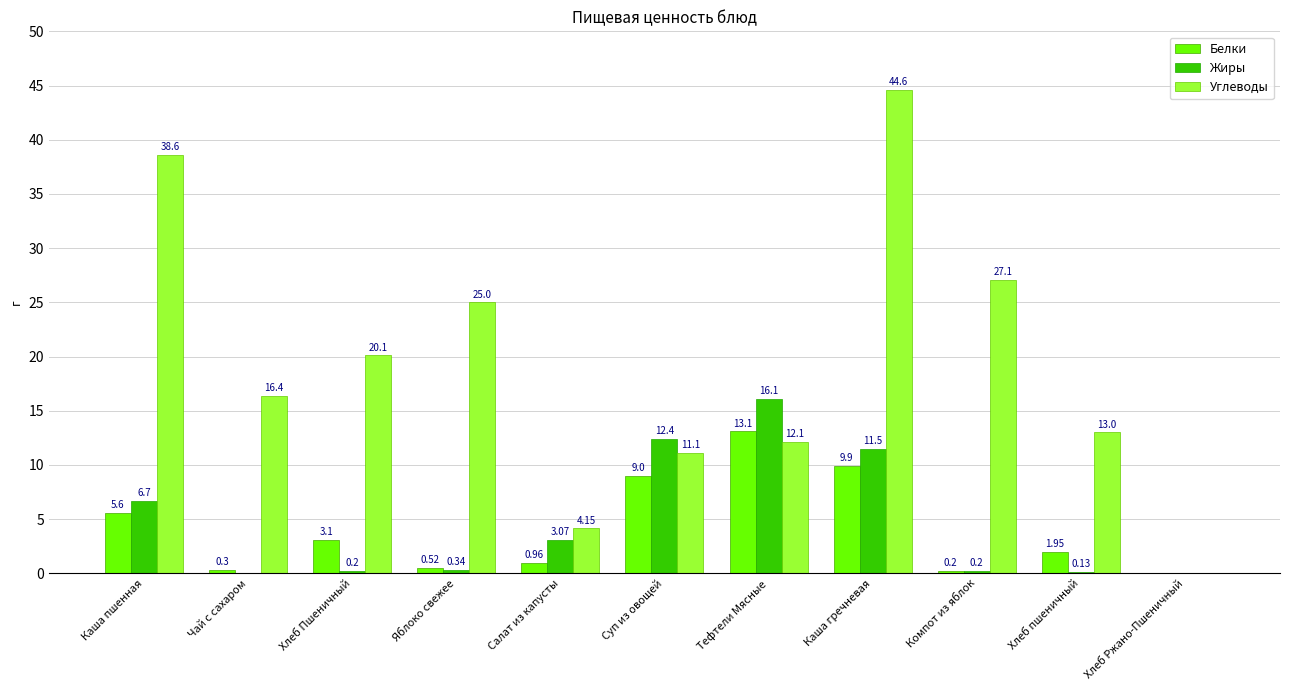

Where is Углеводы nearest to the value 22?

Хлеб Пшеничный